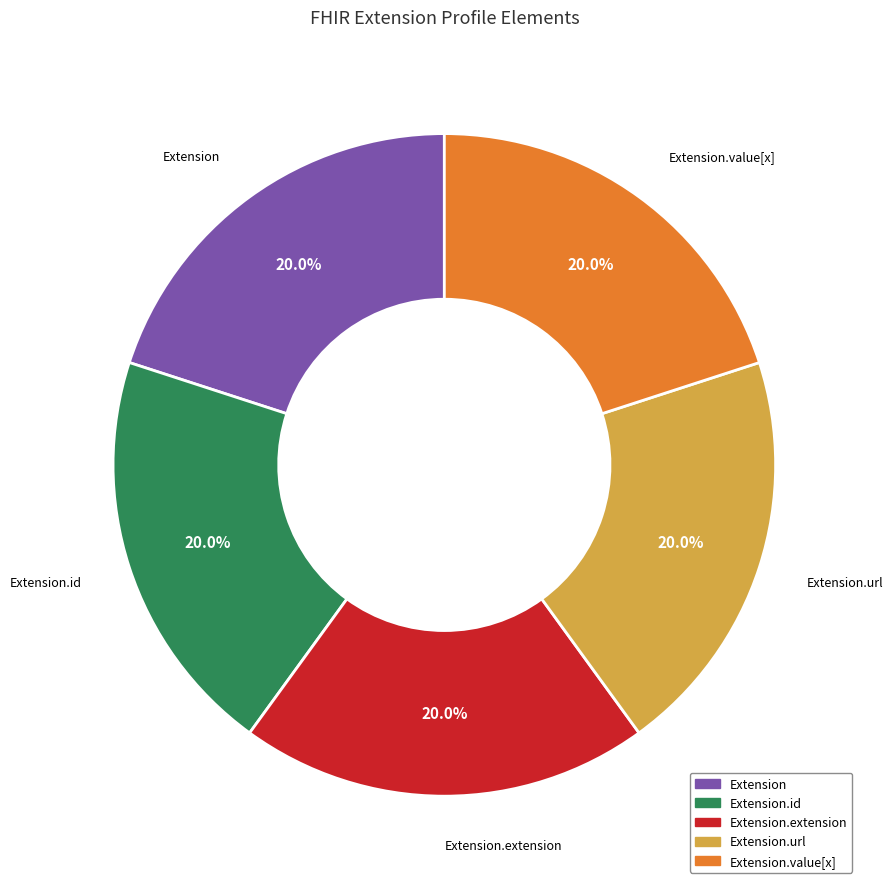

Is there a majority slice in this chart?

No